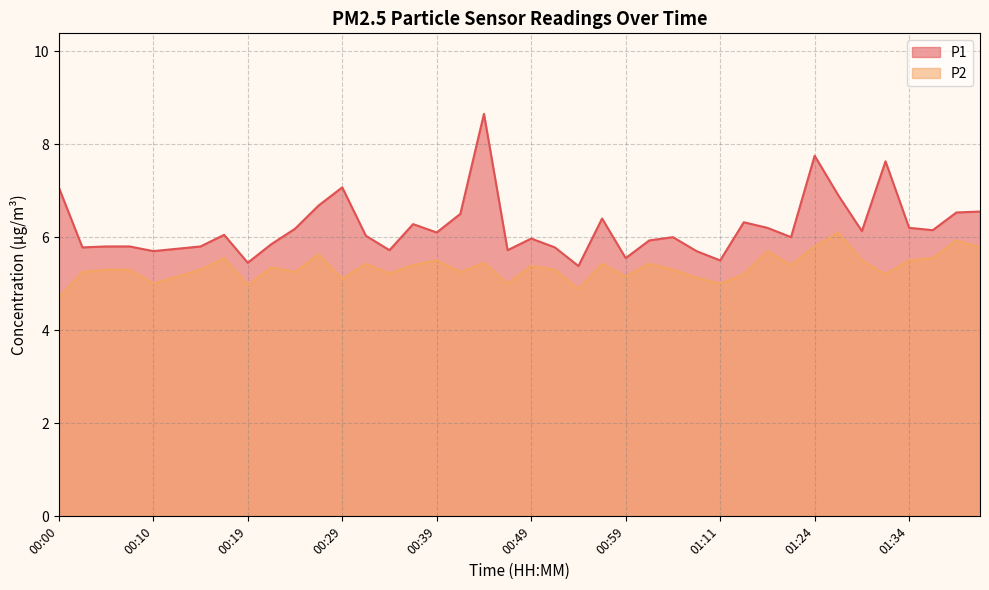

What is the difference between the maximum and second lowest values in the P2 series?

1.2